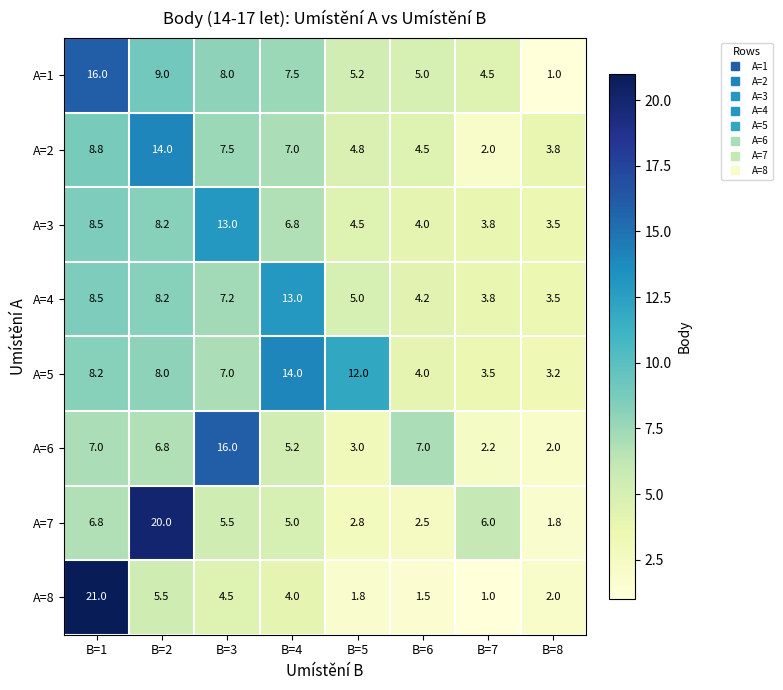

At which category is the sum across all series the highest?

B=1